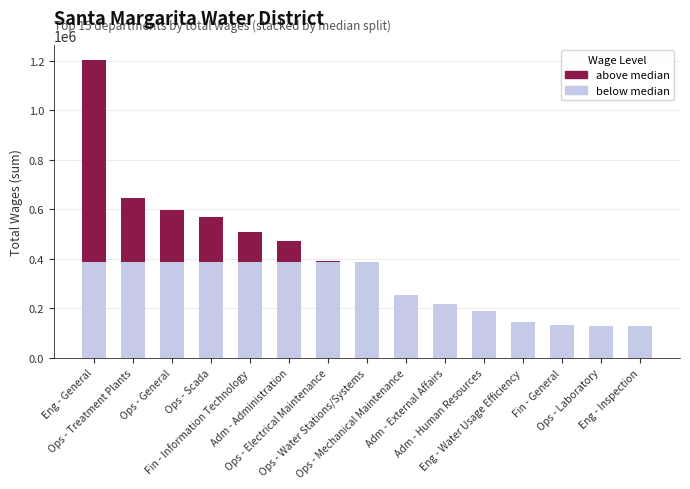

The above median series shows 0 at Ops - Mechanical Maintenance. True or false?

True